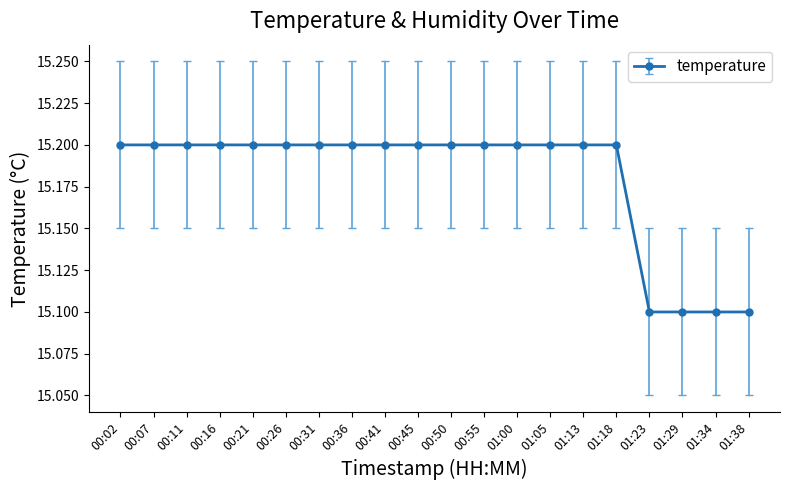

Reading left to right, list all the values displayed in this chart.

15.2	15.2	15.2	15.2	15.2	15.2	15.2	15.2	15.2	15.2	15.2	15.2	15.2	15.2	15.2	15.2	15.1	15.1	15.1	15.1